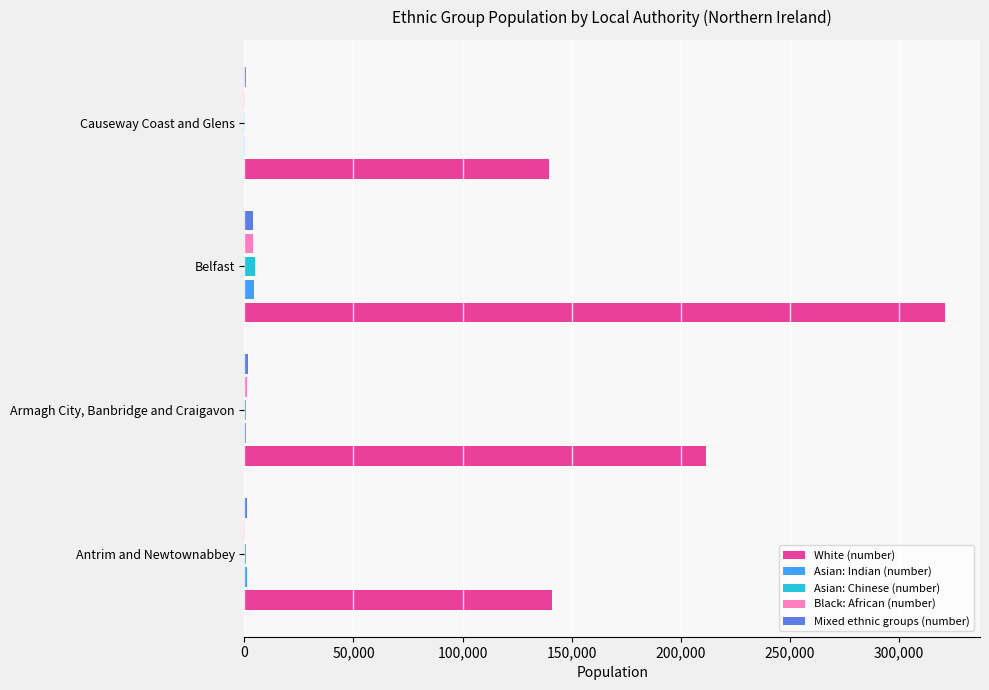

How many distinct data groups are displayed?

5